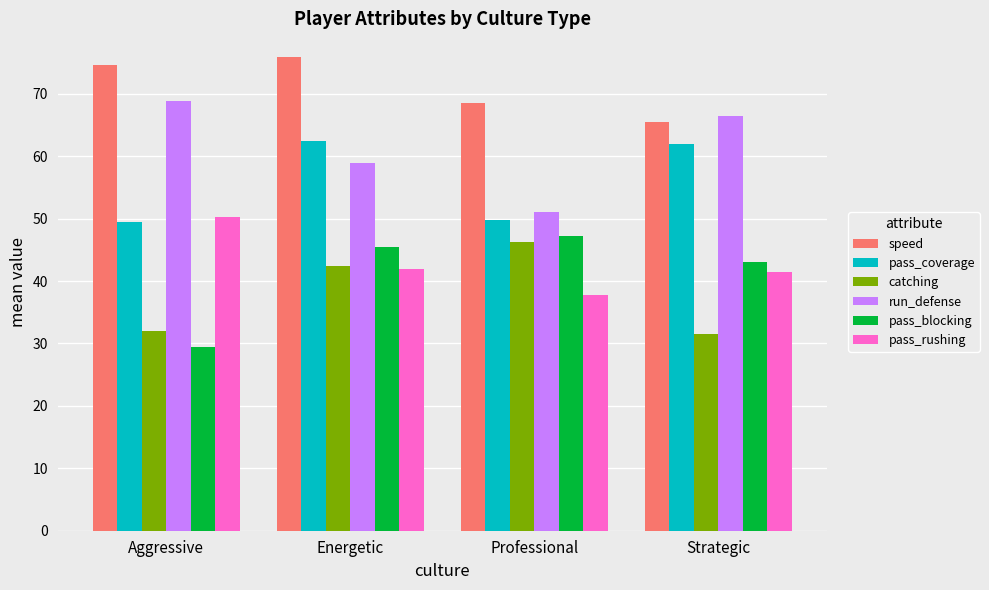

What is the greatest value displayed?

75.9